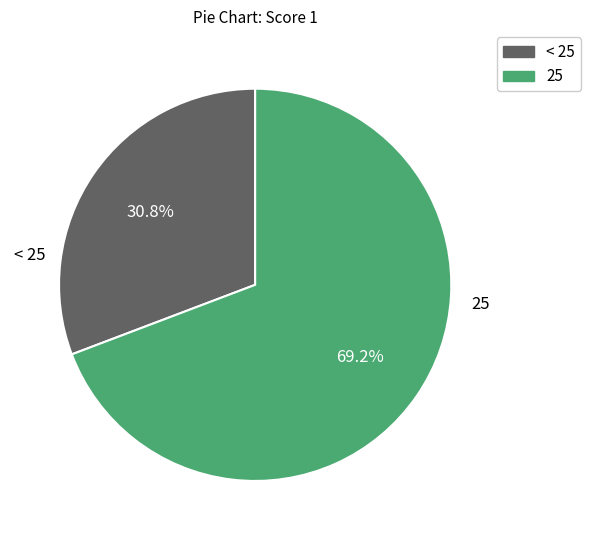

To the nearest percent, what is the difference between the largest and smallest slice percentages?

38%